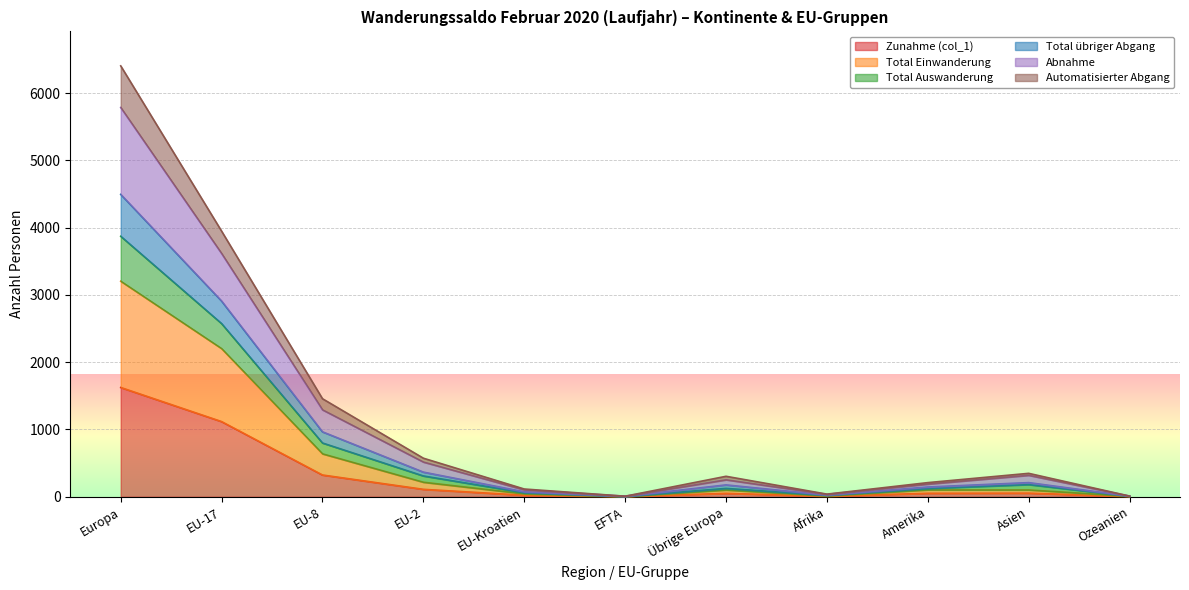

What is the label of the 4th point from the left?

EU-2